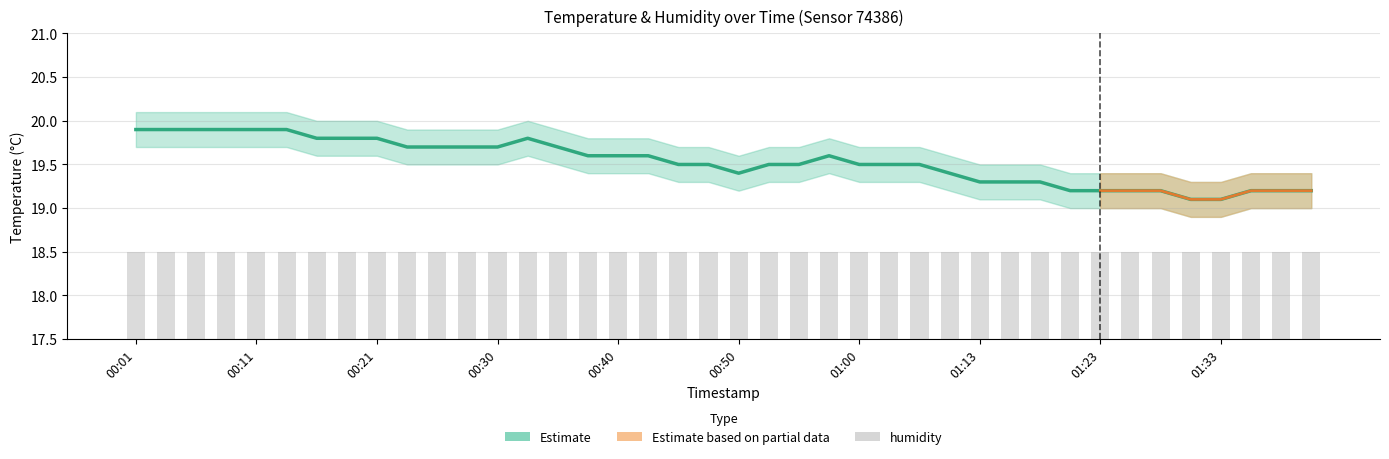

True or false: humidity has a value of 18.5 at 15.

True